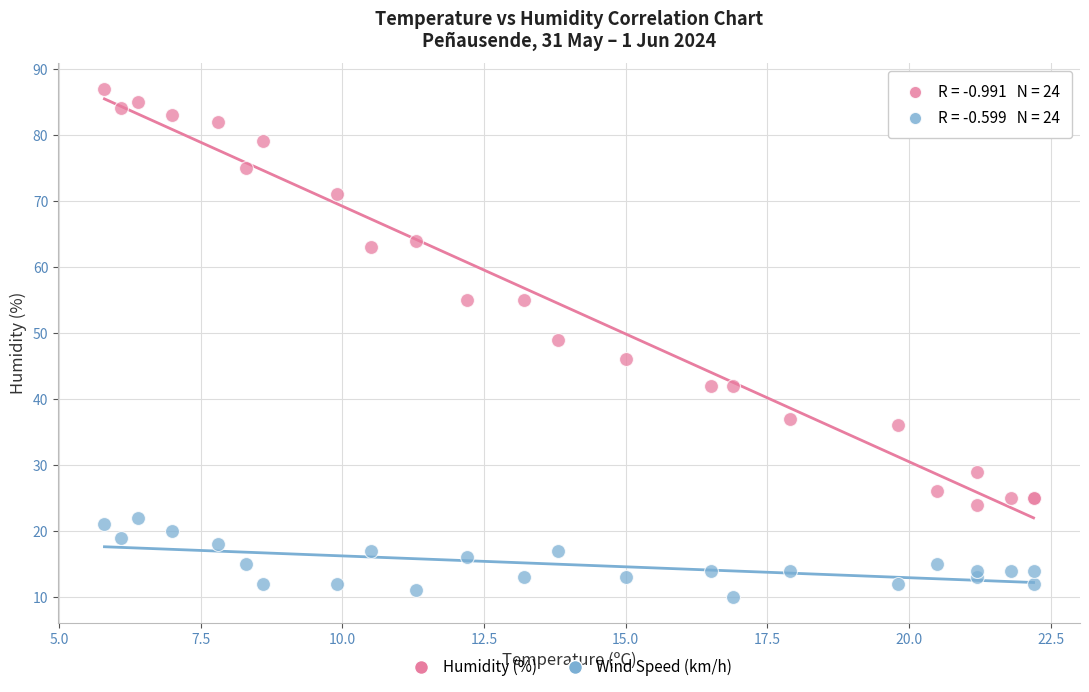

Across all series, what Y value is closest to 48?

49